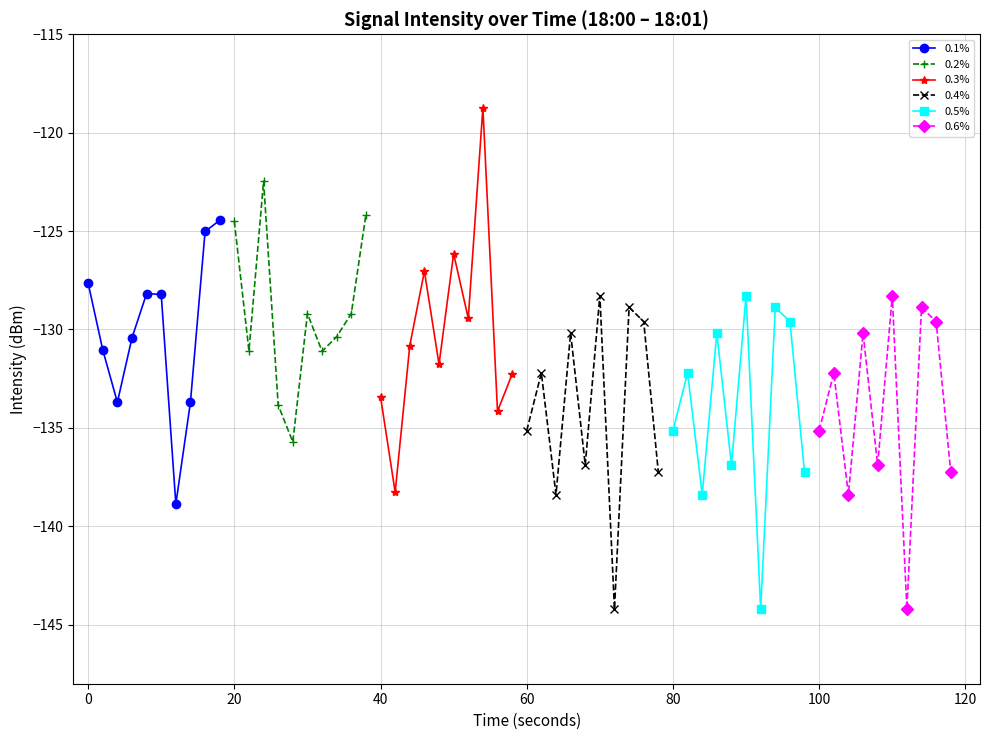

What is the value of the 0.2% point at the 9th from the left?

-129.2